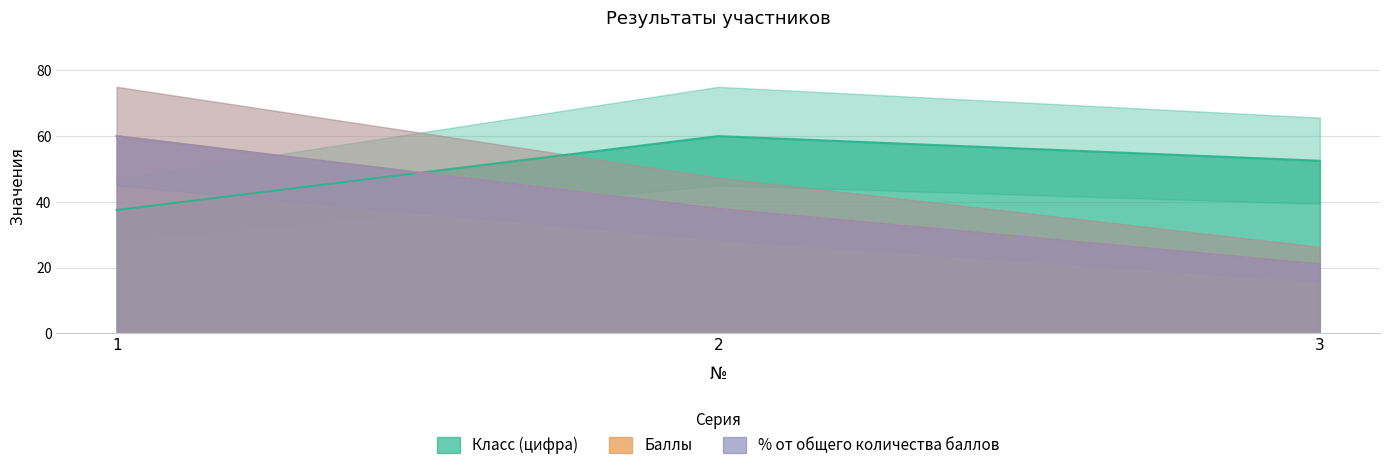

The value of Баллы at 2 is 51.7. True or false?

False